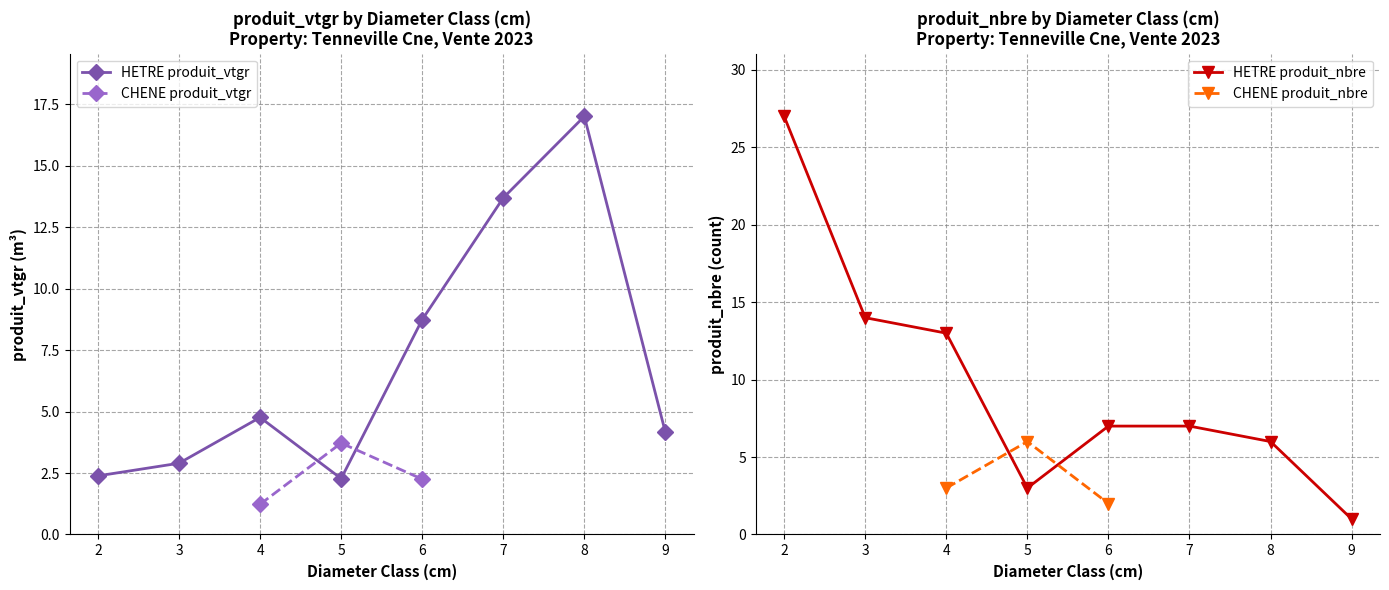

Where is the first local minimum for HETRE produit_vtgr?

5